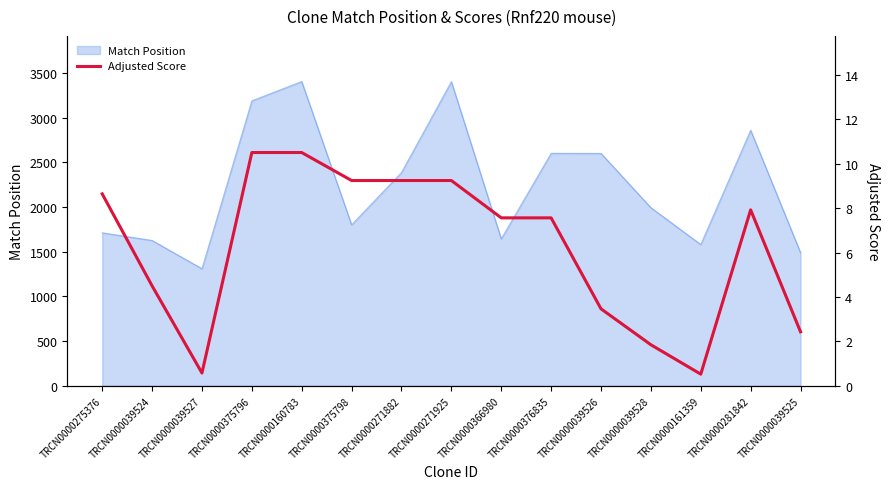

What is the greatest value displayed?

10.5